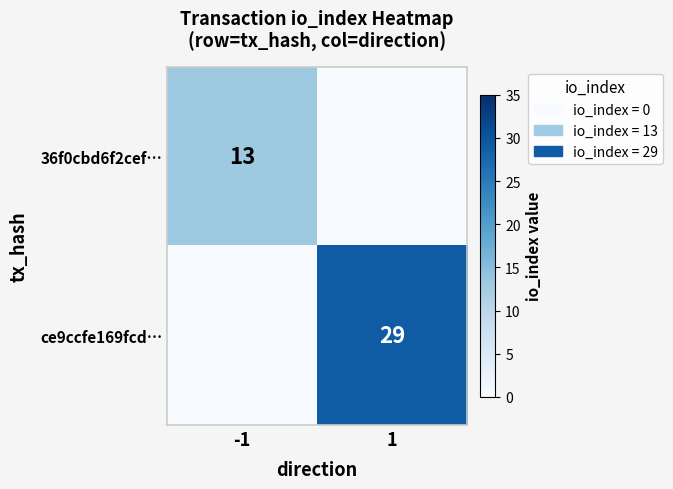

How many distinct data groups are displayed?

2